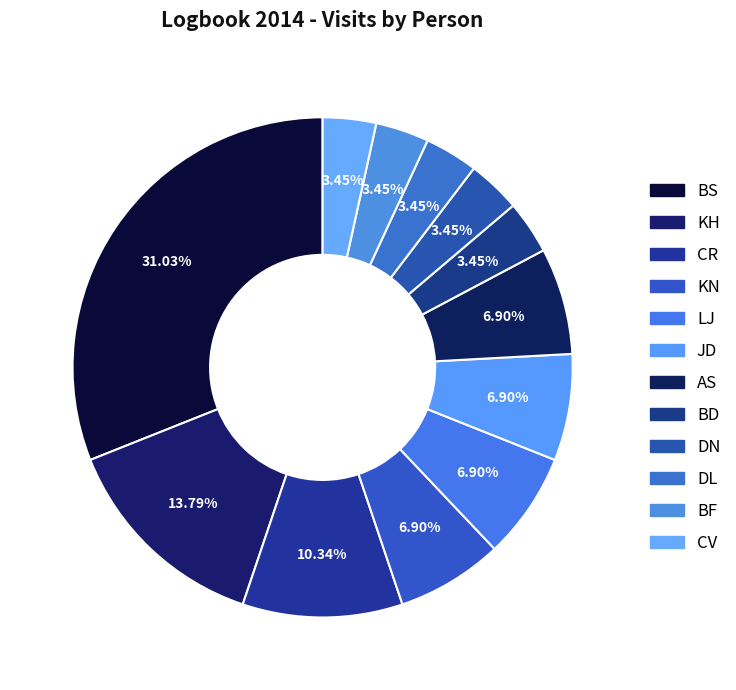

To the nearest percent, what is the difference between the largest and smallest slice percentages?

28%